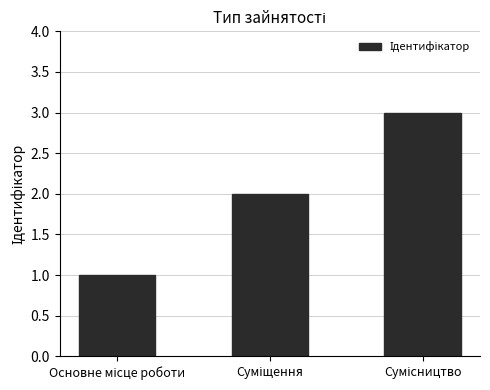

What is the sum of all values?

6